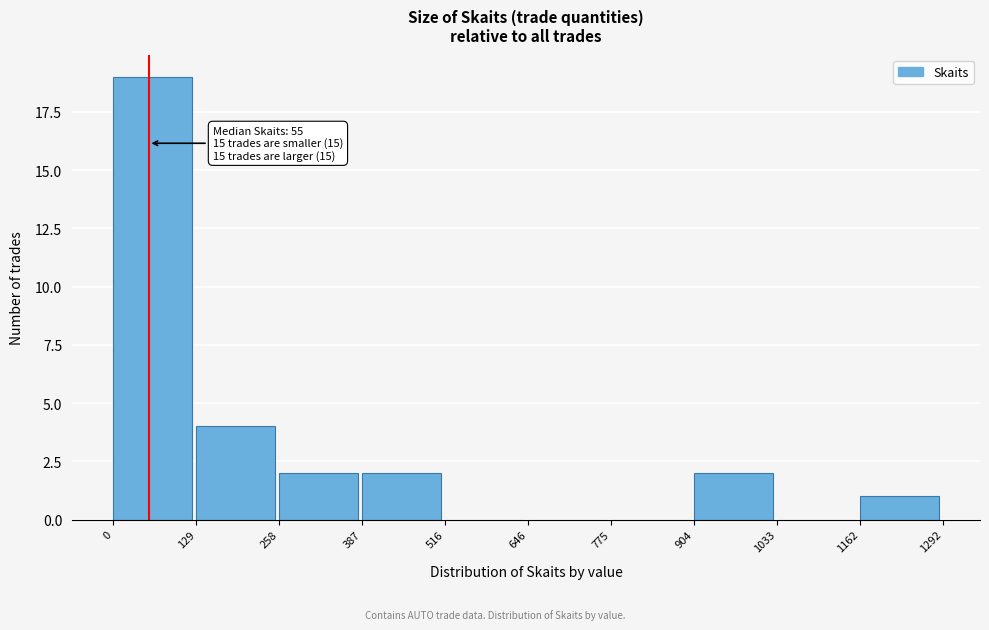

Over which range of the x-axis is the bar tallest?

0 to 129